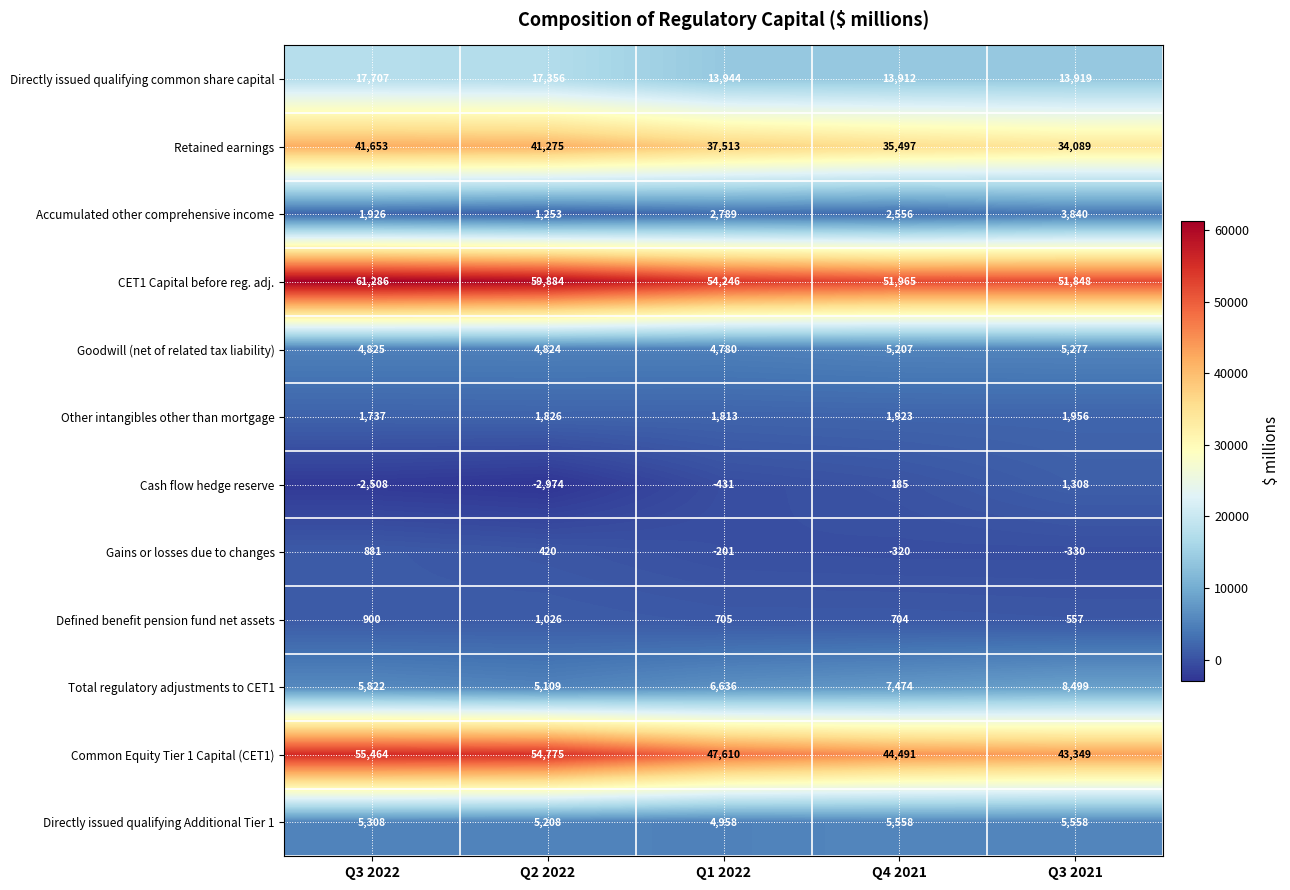

What is the difference between the highest and lowest values at Q1 2022?

54677